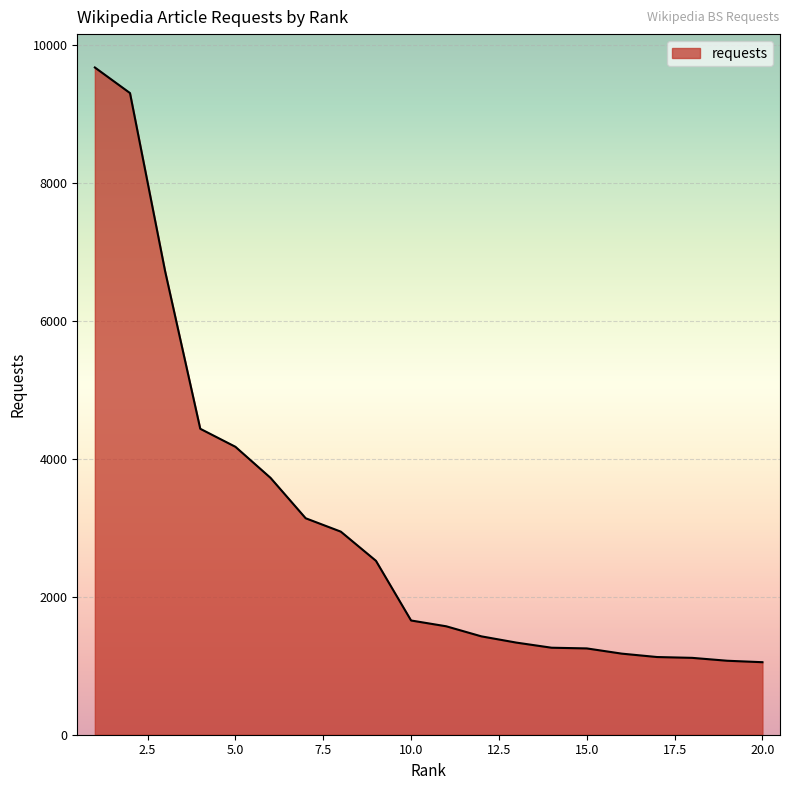

What is the smallest value displayed?

1052